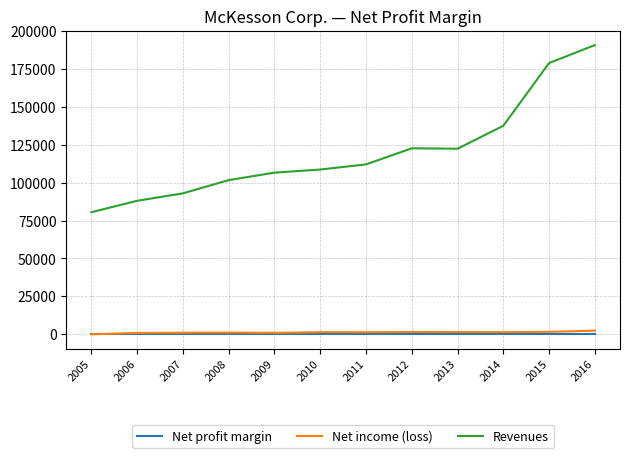

Which series has the widest spread of values?

Revenues